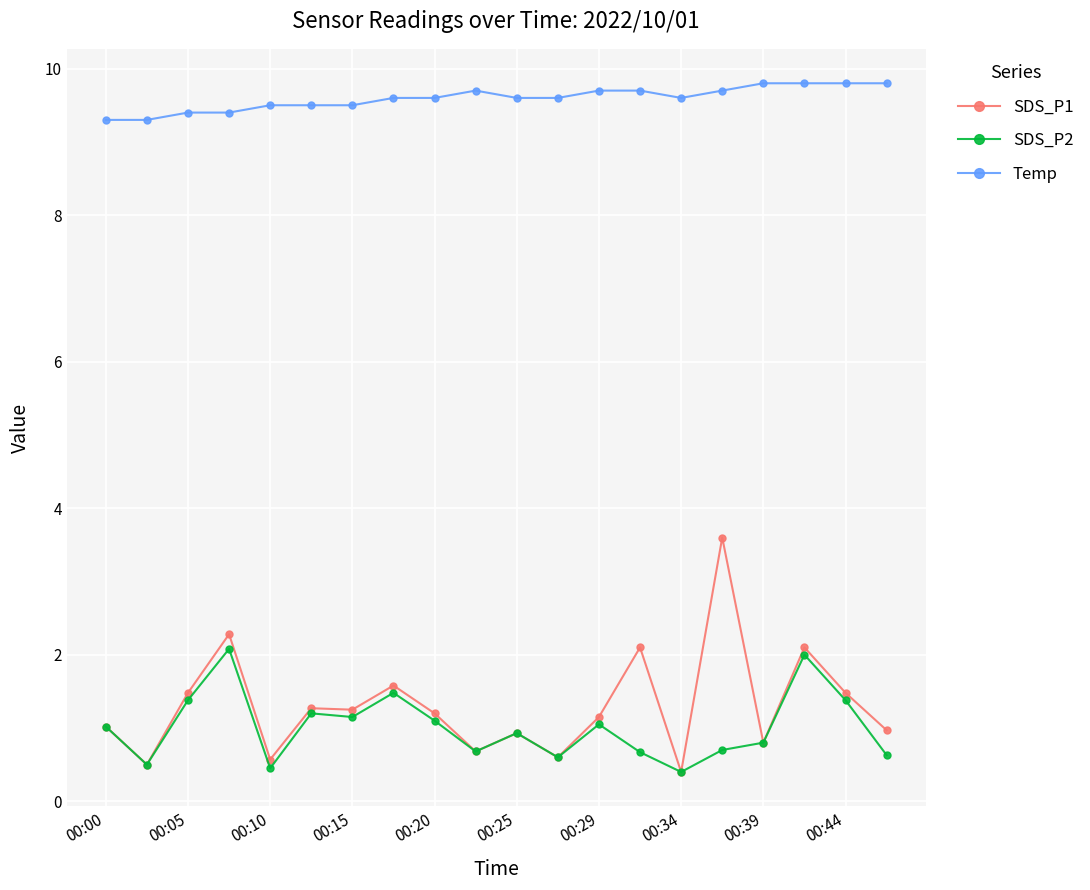

What is the maximum value for Temp?

9.8